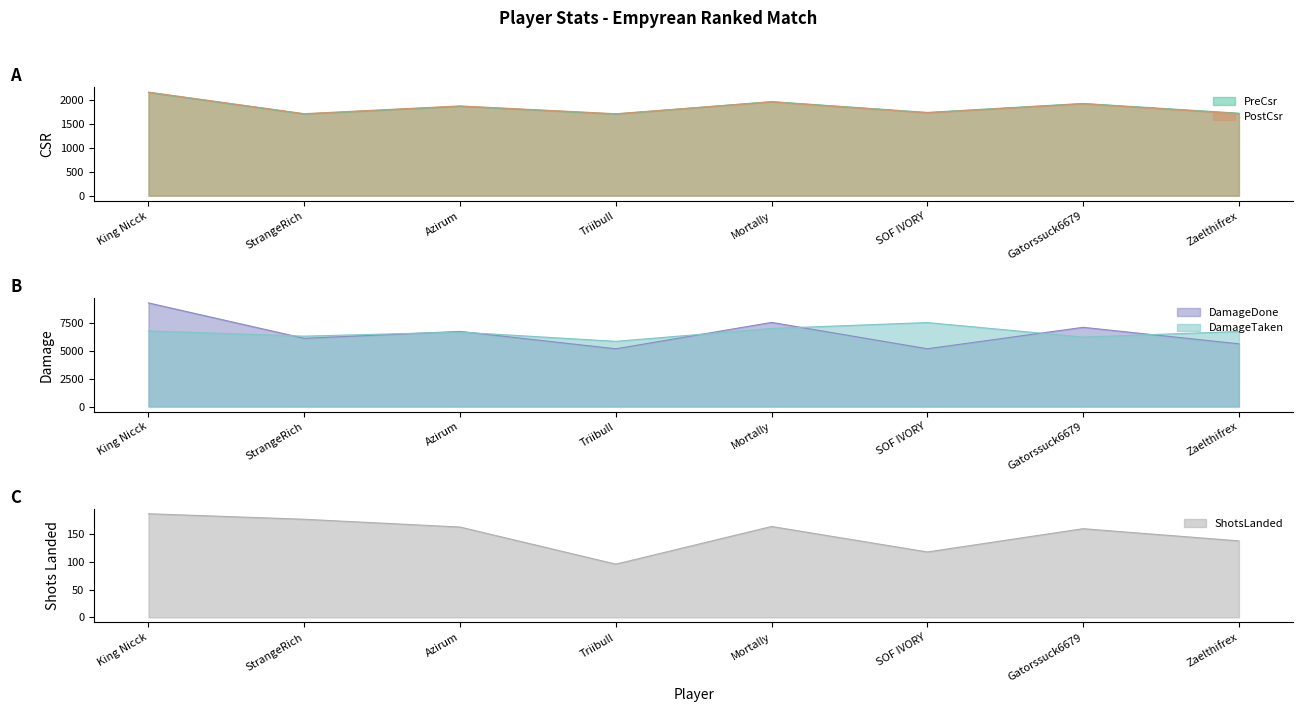

Is the value of PreCsr at StrangeRich greater than the value of PostCsr at Mortally?

No